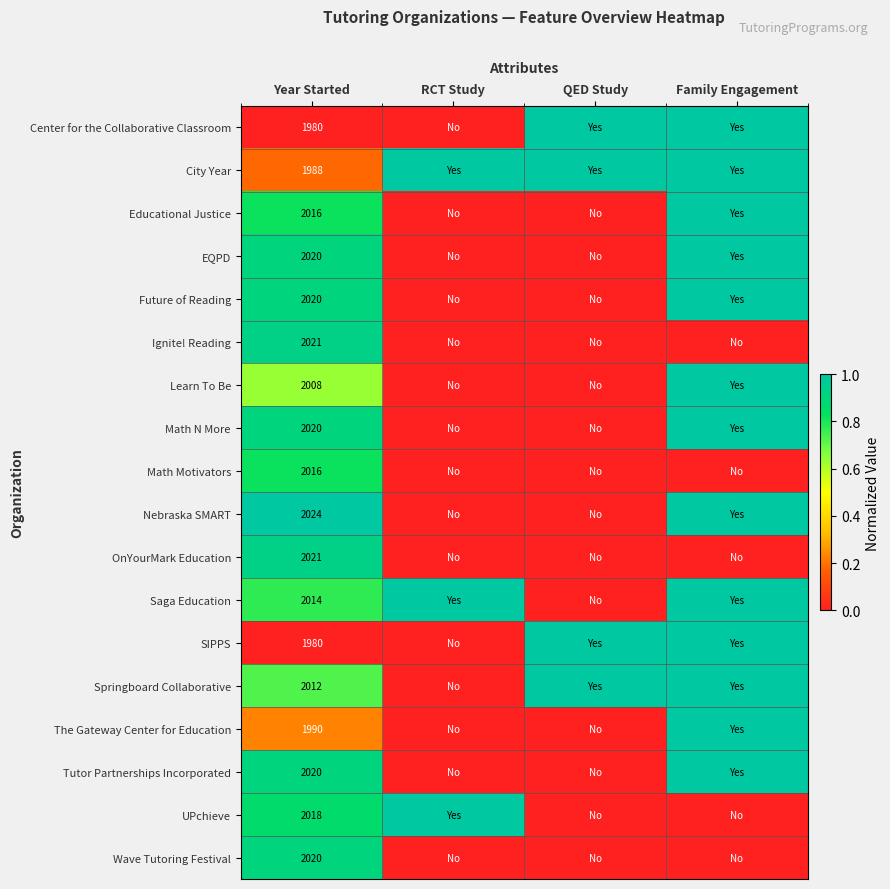

The value of UPchieve at Year Started is 2018. True or false?

True